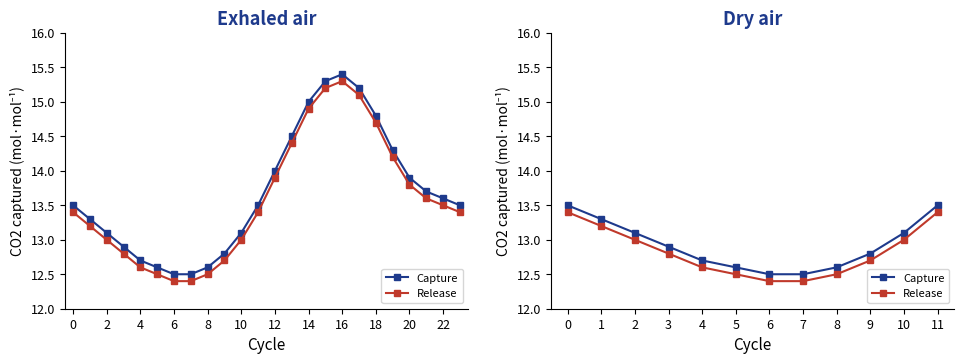

Is it true that Capture equals 7.1 at 0?

False